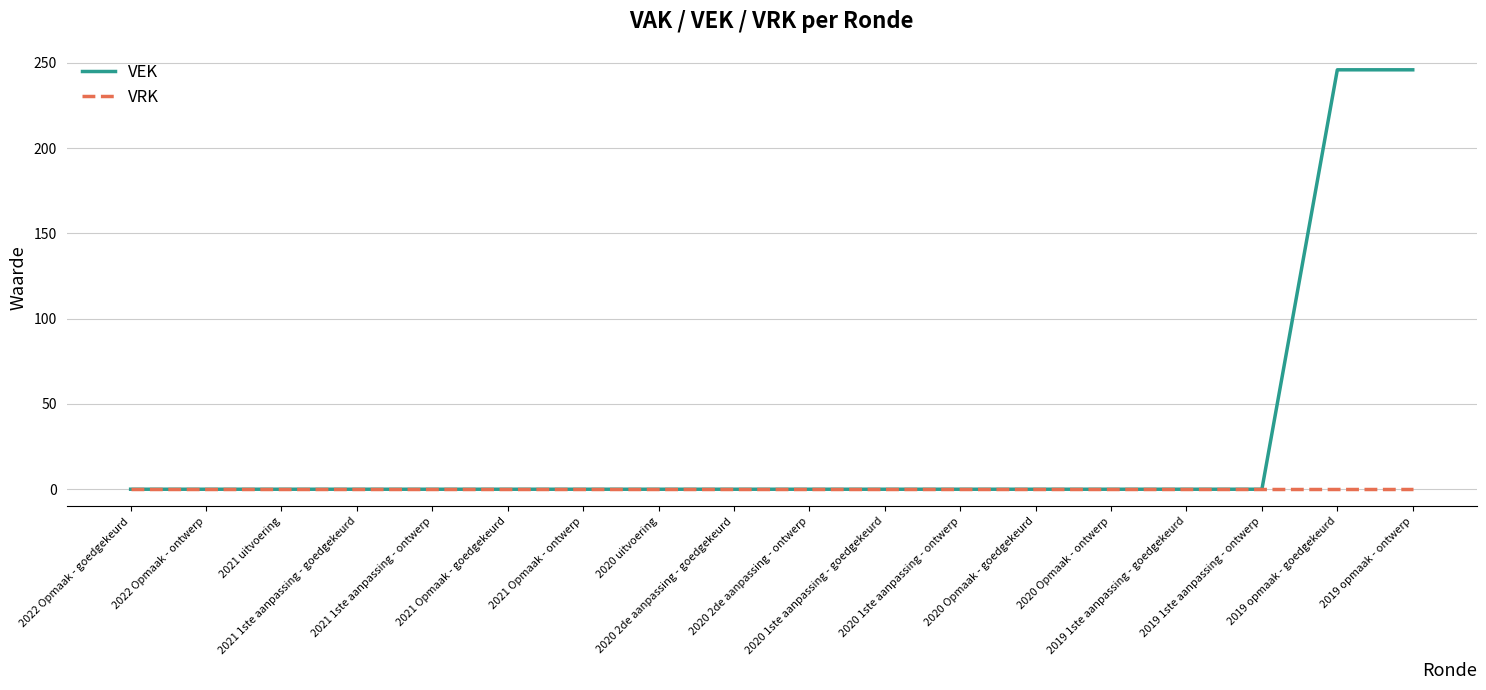

Which series has the largest range (max minus min)?

VEK